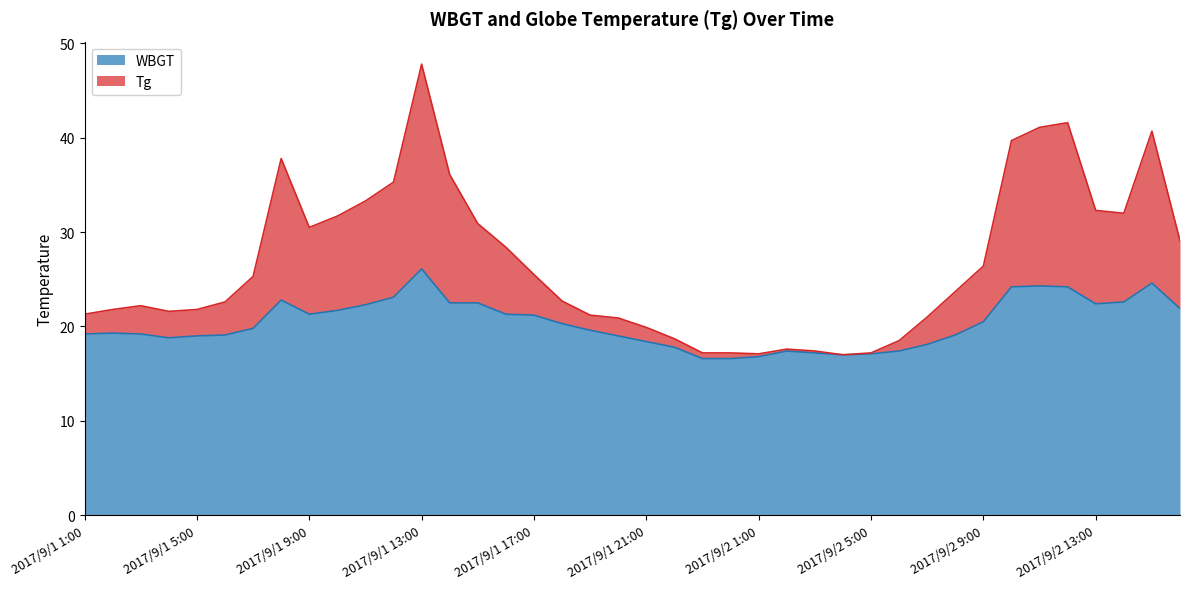

Rank the series by their average value, from lowest to highest.

WBGT, Tg